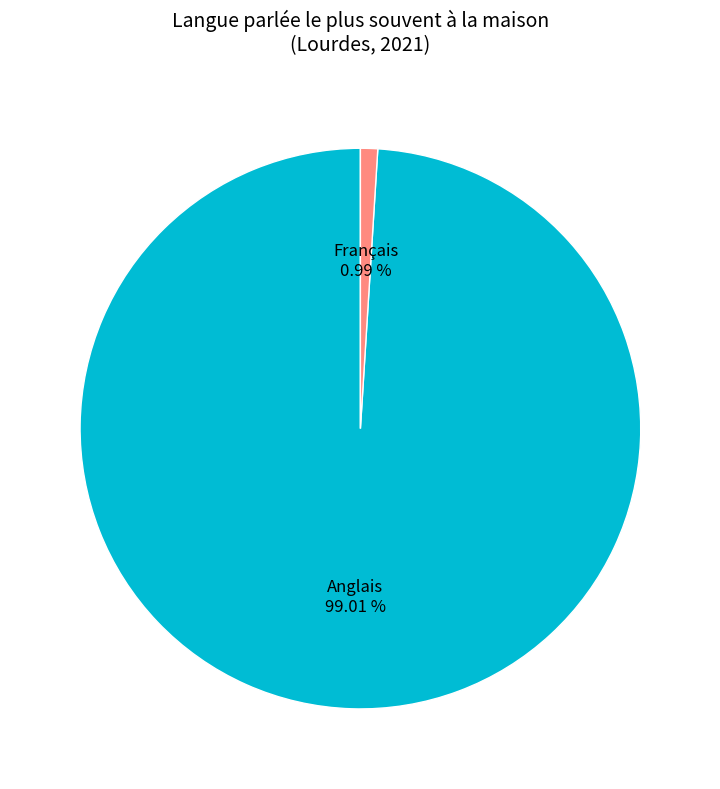

Is there a majority slice in this chart?

Yes